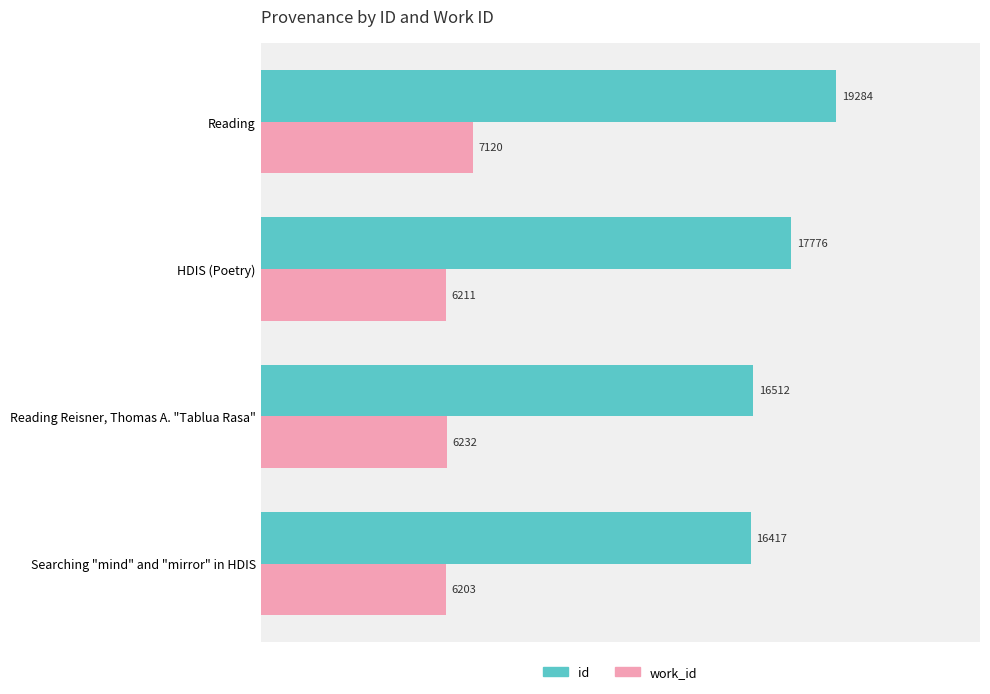

Rank the categories by id value from highest to lowest.

Reading, HDIS (Poetry), Reading Reisner, Thomas A. "Tablua Rasa", Searching "mind" and "mirror" in HDIS